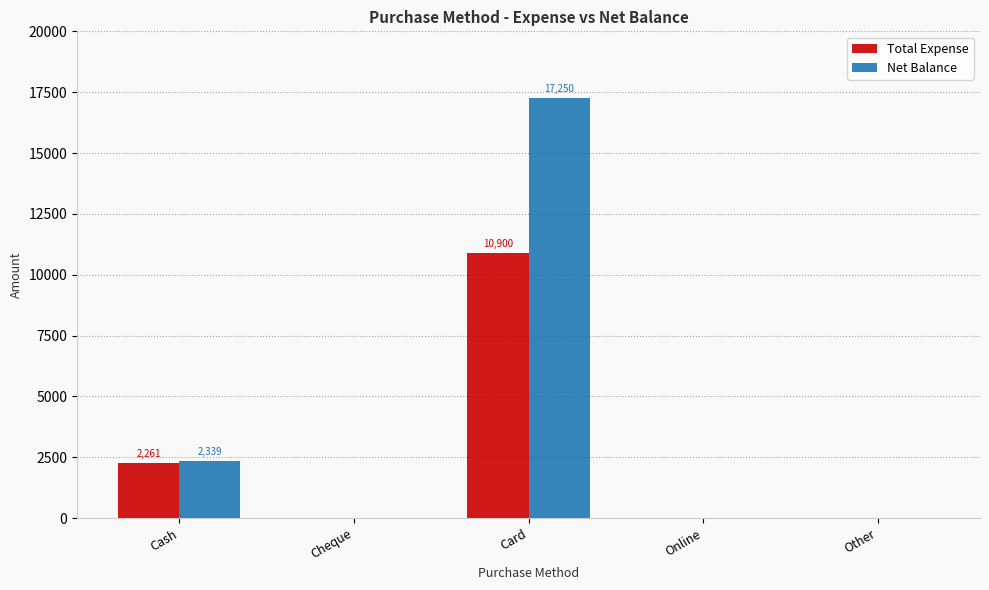

What are all the series names shown in the legend?

Total Expense, Net Balance